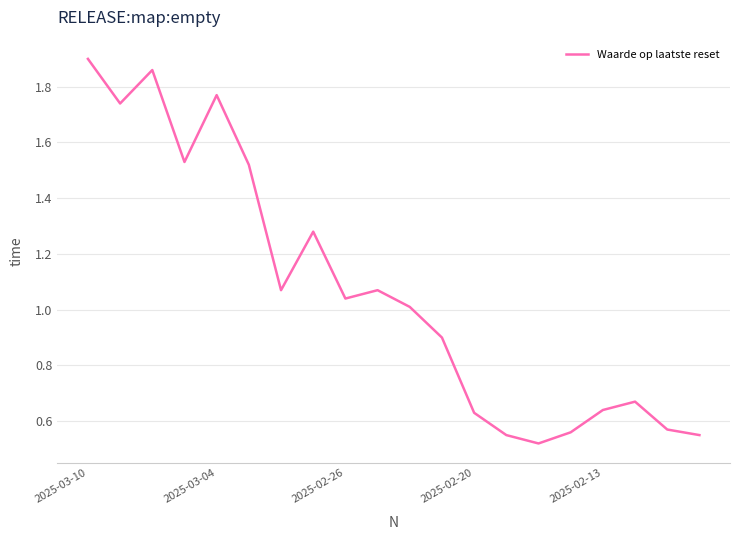

How many points are lower than both their immediate neighbors (excluding endpoints)?

5